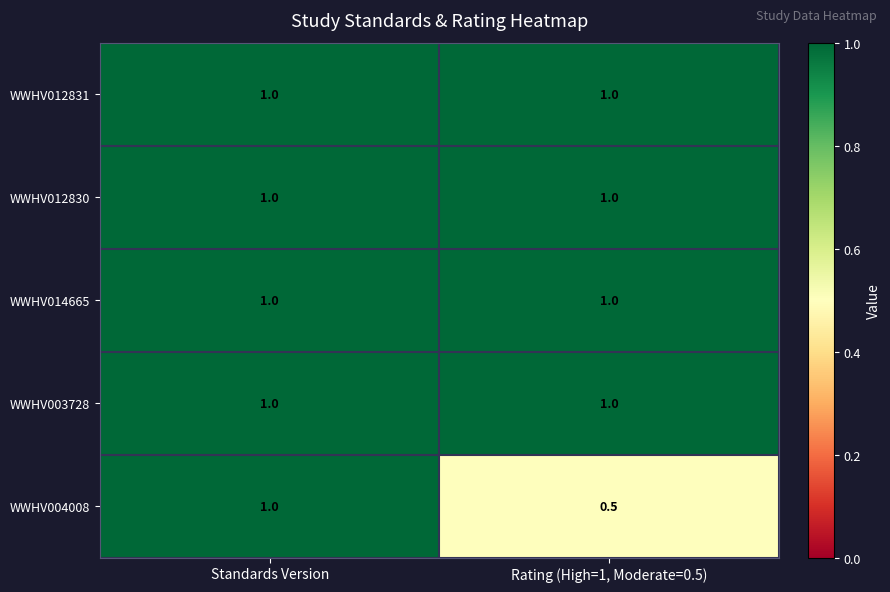

Rank the categories by WWHV004008 value from highest to lowest.

Standards Version, Rating (High=1, Moderate=0.5)